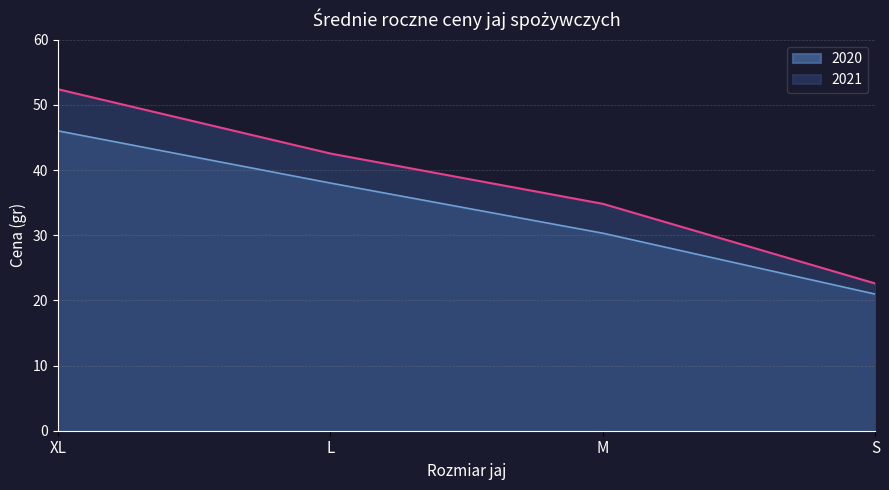

At which category does the chart reach its peak across all series?

XL